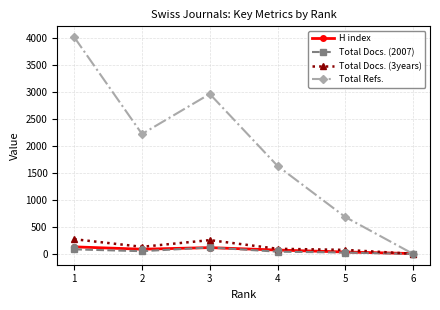

Which series has the largest range (max minus min)?

Total Refs.